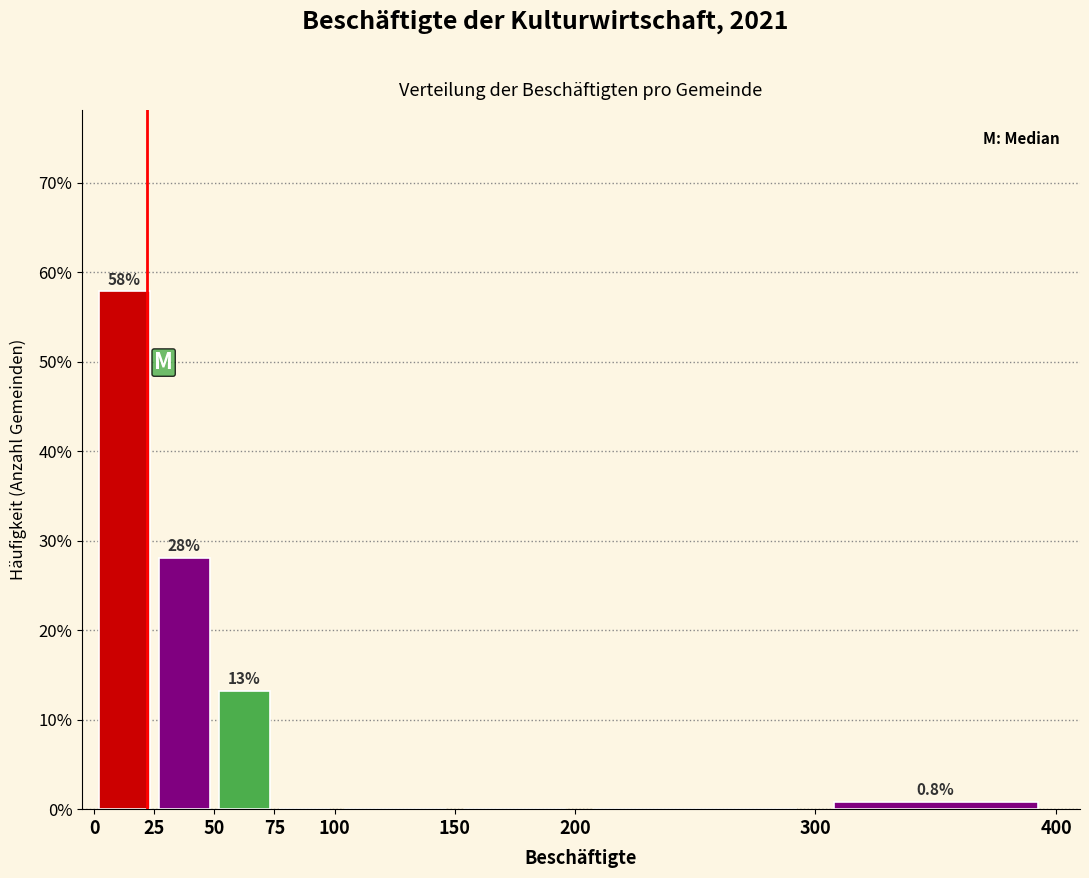

Over which range of the x-axis is the bar tallest?

0 to 25